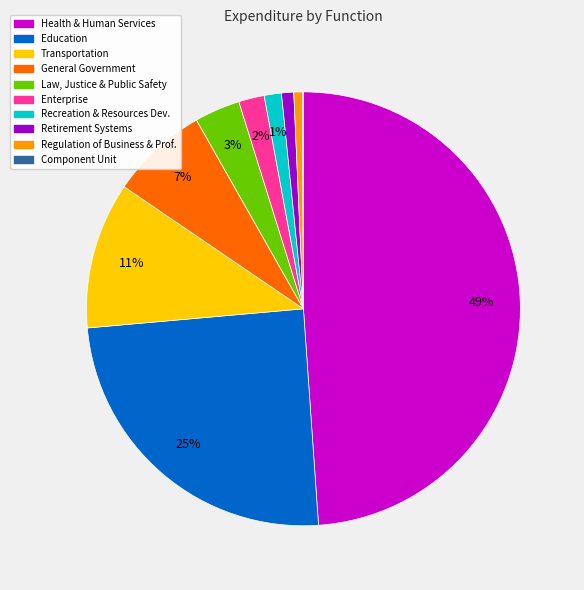

What is the ratio of the value at Retirement Systems to the value at Enterprise?

0.5